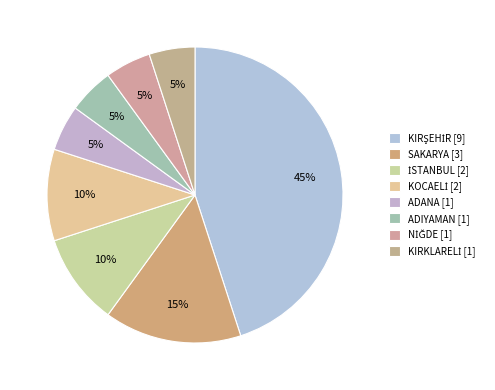

What is the change in value from İSTANBUL [2] to ADANA [1]?

-1